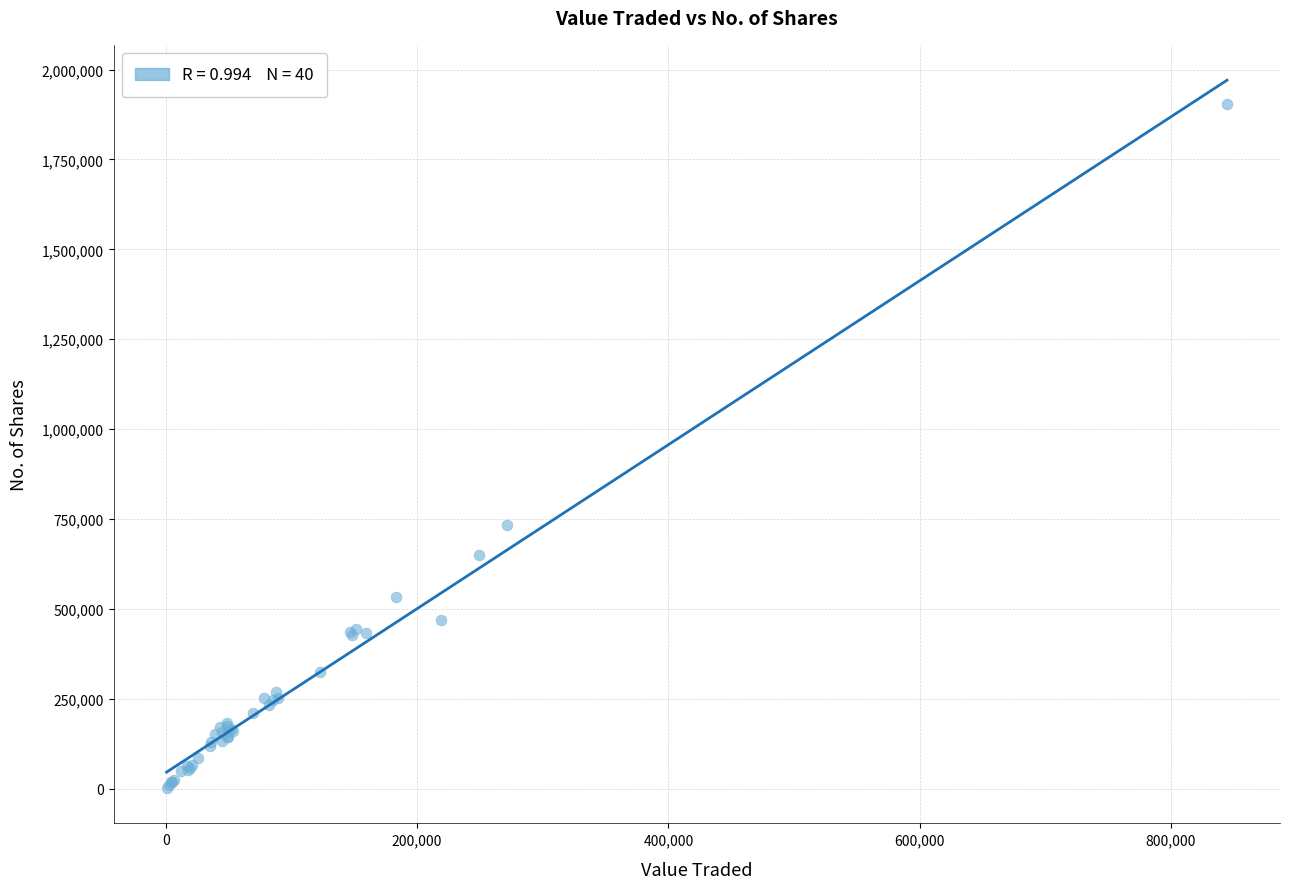

What Y value in the scatter plot is closest to 952581?

734104